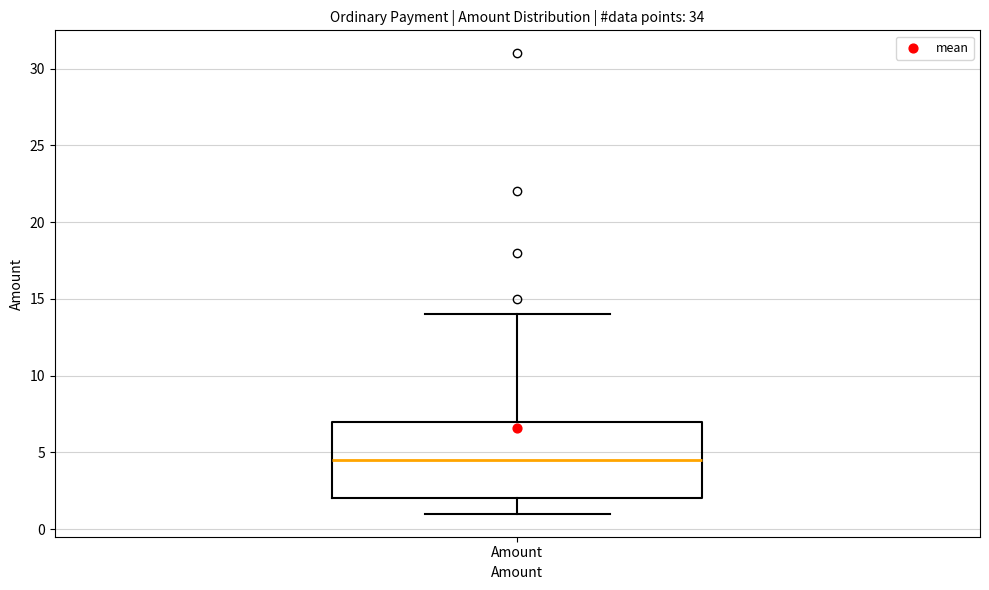

Transcribe this box plot: give where the median line is, the range the box spans, and where the two whiskers end, as read against the y-axis. The values are not printed on the chart, so give them approximately, as read against the axis.

median 4.5, box 2.0 to 7.0, whiskers 1.0 to 14.0